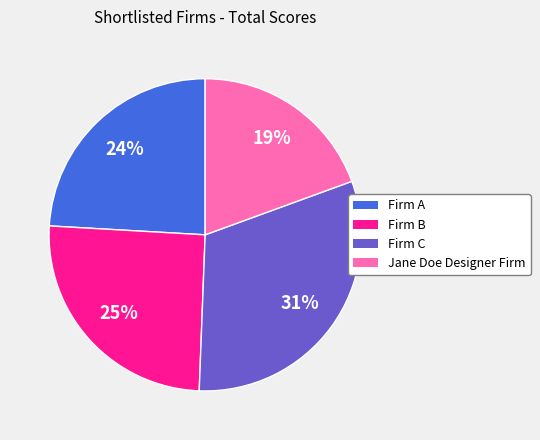

The Firm C slice represents 21% of the pie. True or false?

False